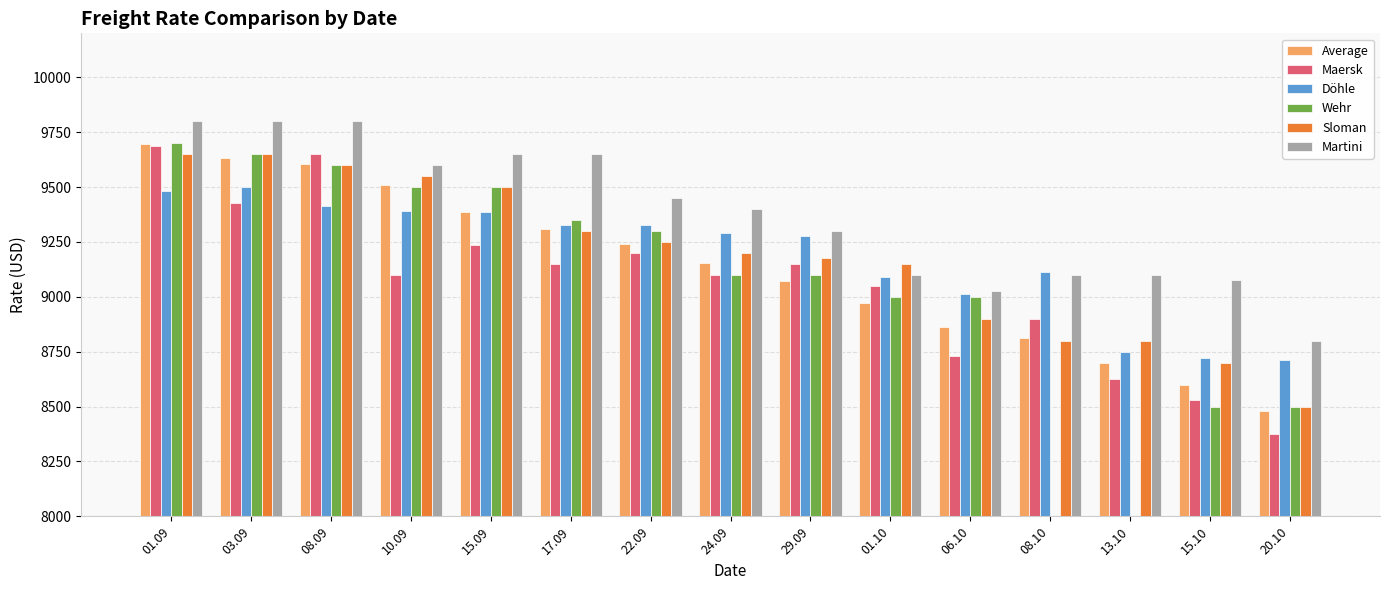

What is the label of the 5th bar from the right?

06.10